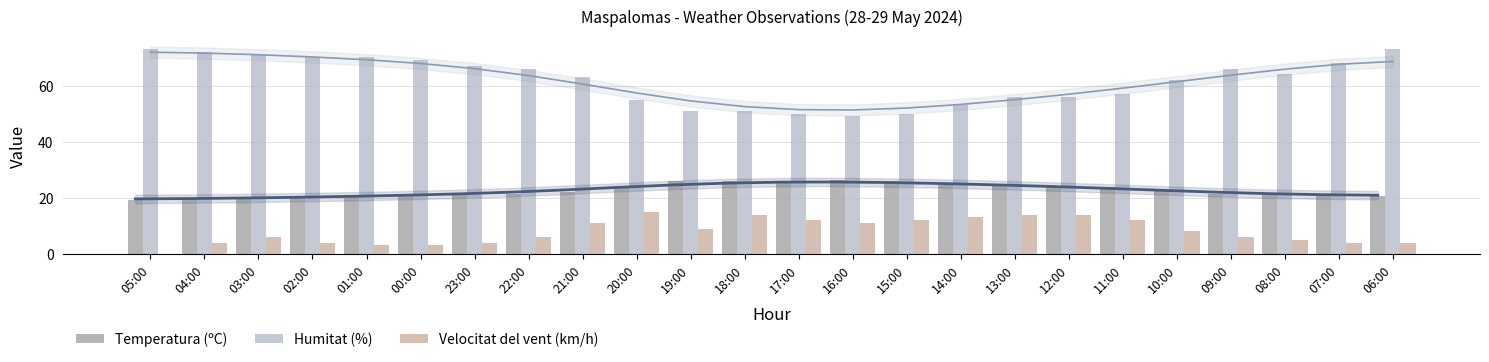

At which label does Humitat (%) reach its peak?

05:00